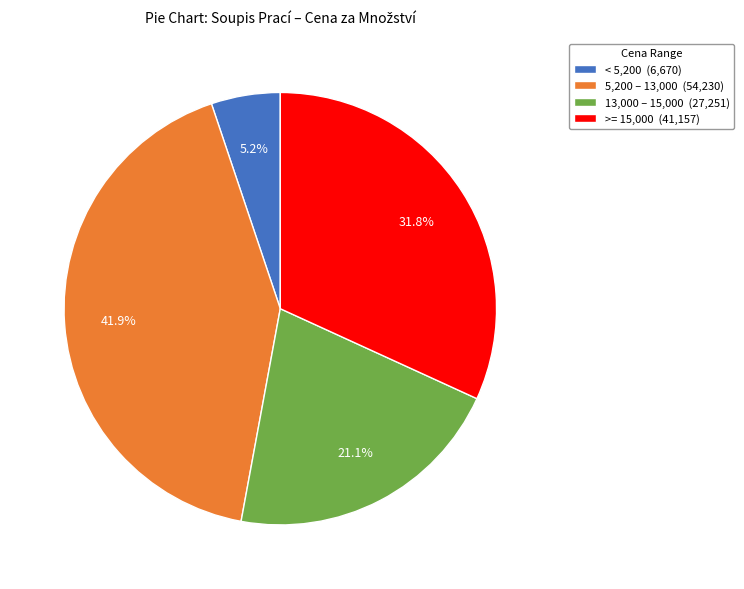

Combined, do < 5,200 (6,670) and 5,200 – 13,000 (54,230) account for over 50%?

No